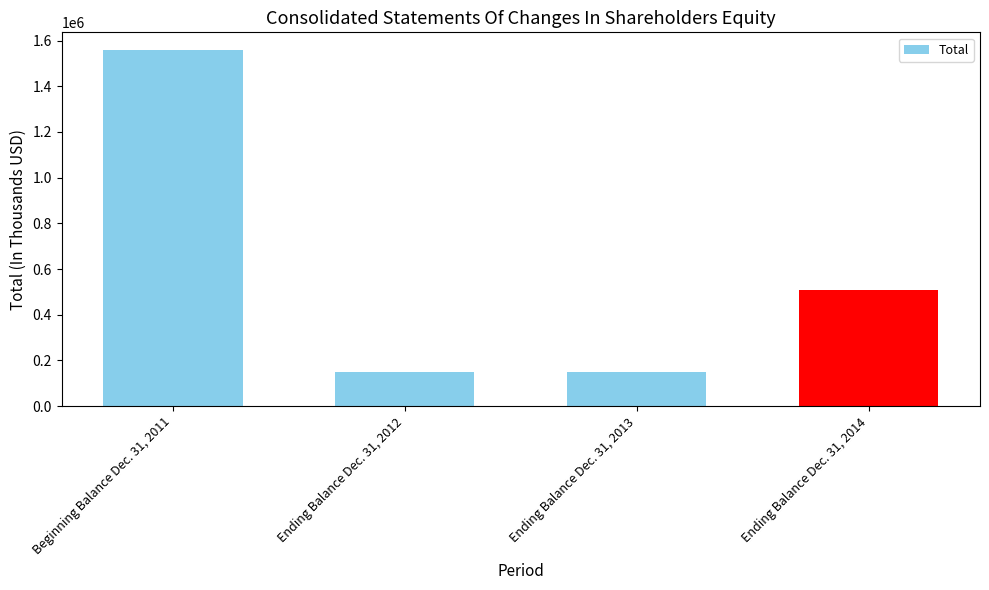

What is the label of the 4th bar from the right?

Beginning Balance Dec. 31, 2011